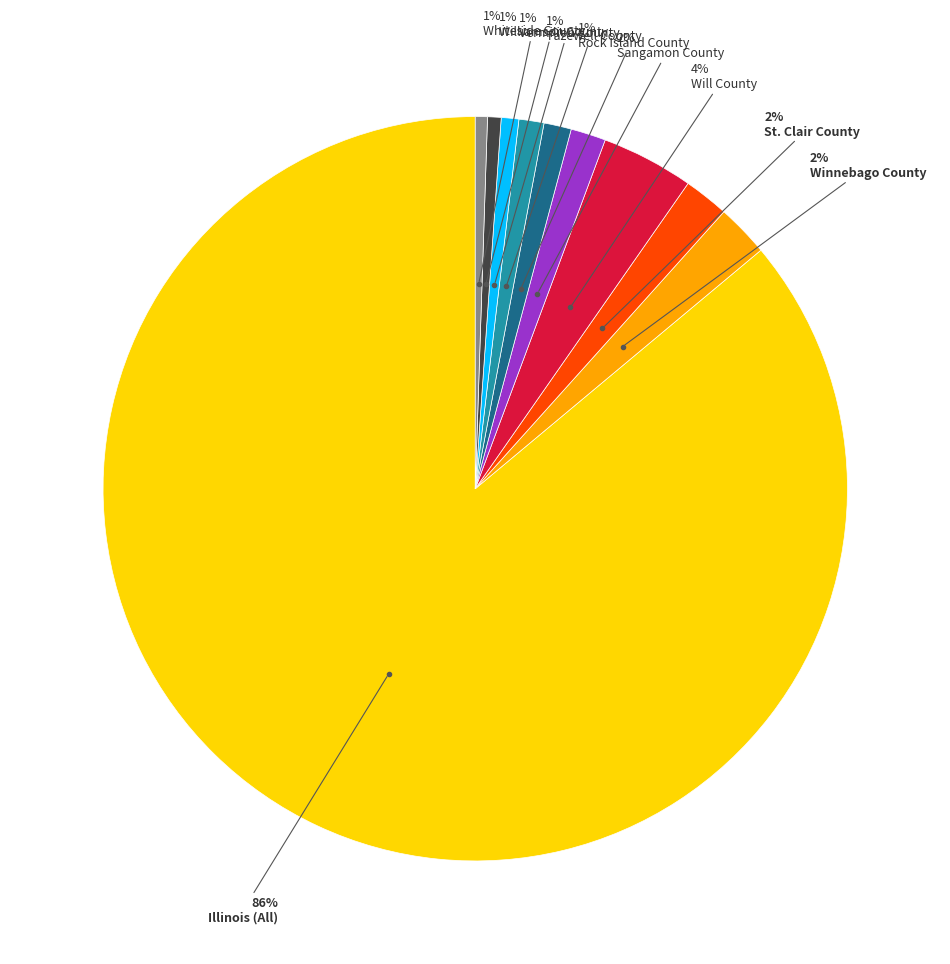

How many segments does this pie chart have?

10